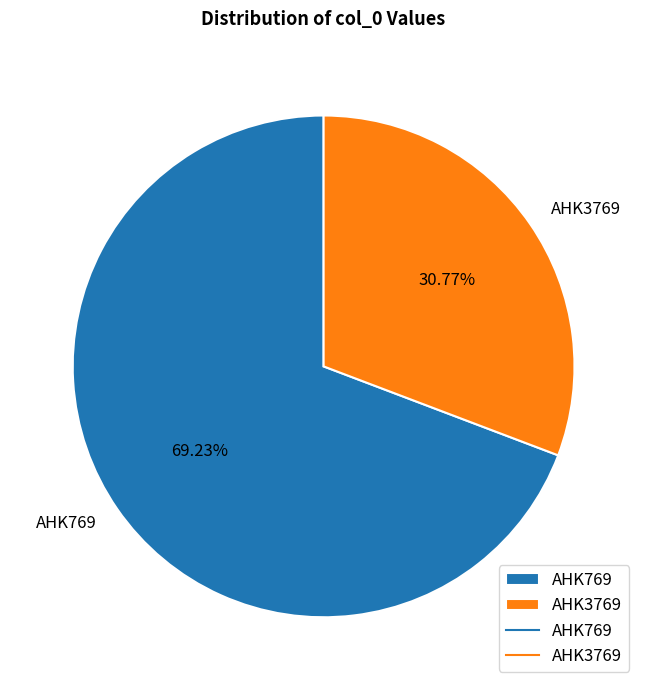

How many slices are in this pie chart?

2